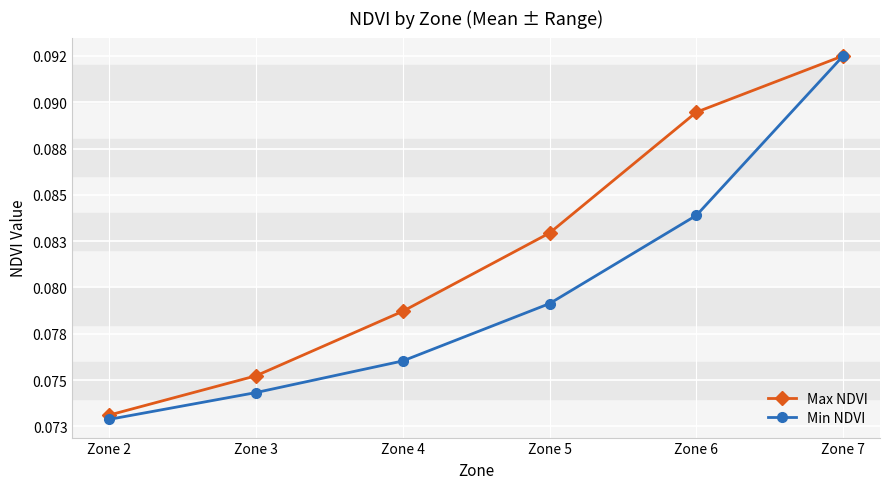

Between Zone 2 and Zone 7, which series saw the biggest shift?

Min NDVI